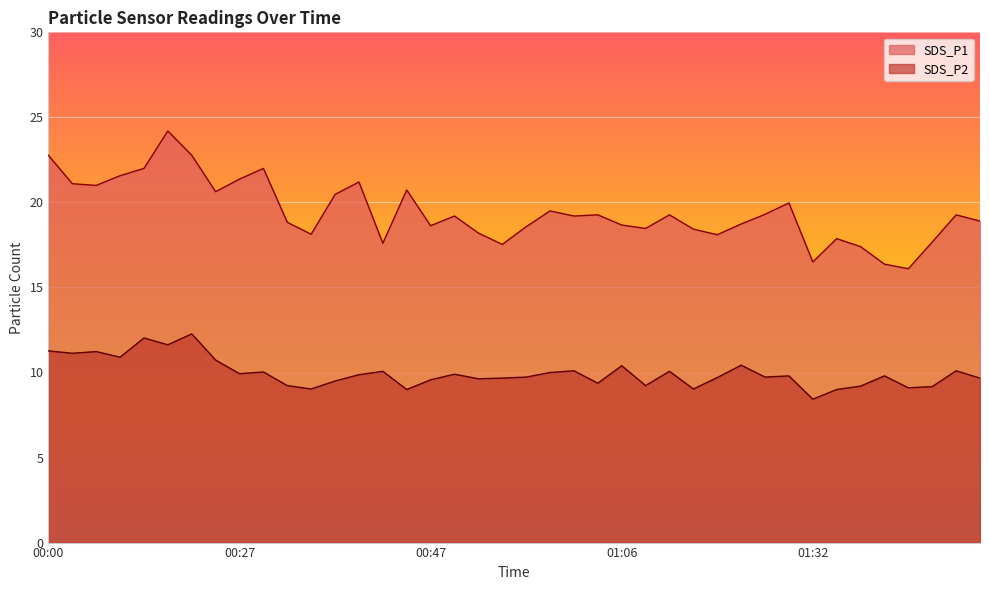

How many data points in SDS_P2 are above 9?

37